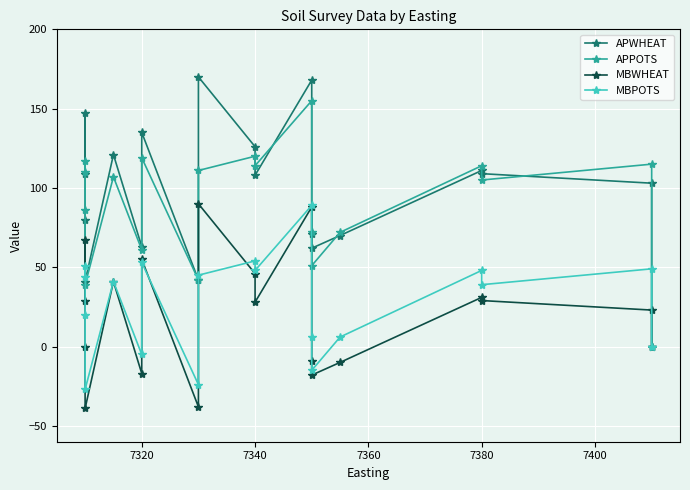

True or false: MBPOTS and APPOTS cross at least once.

False